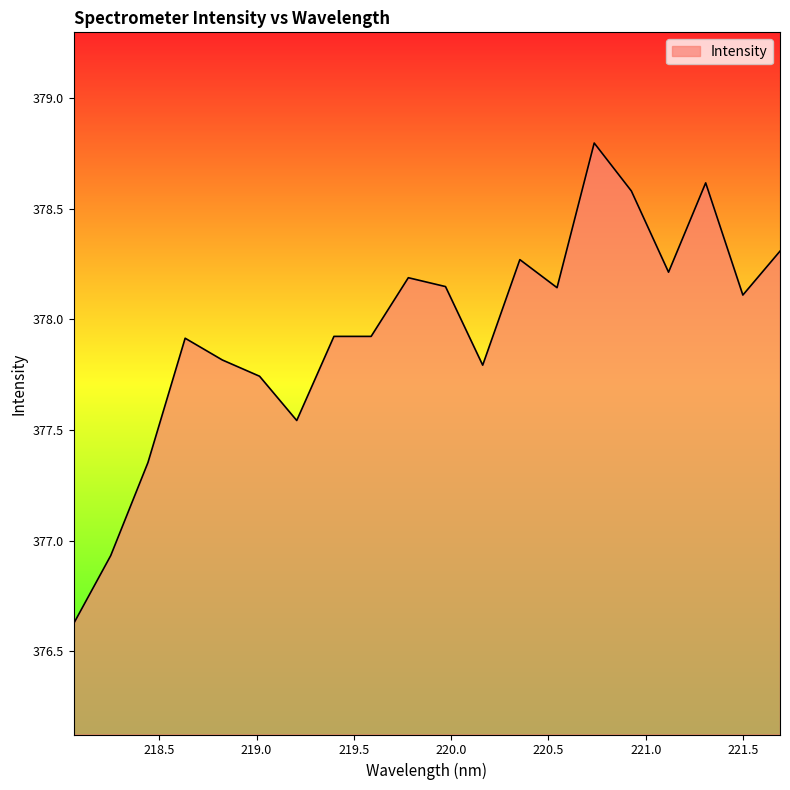

What is the maximum value shown in the chart?

378.8